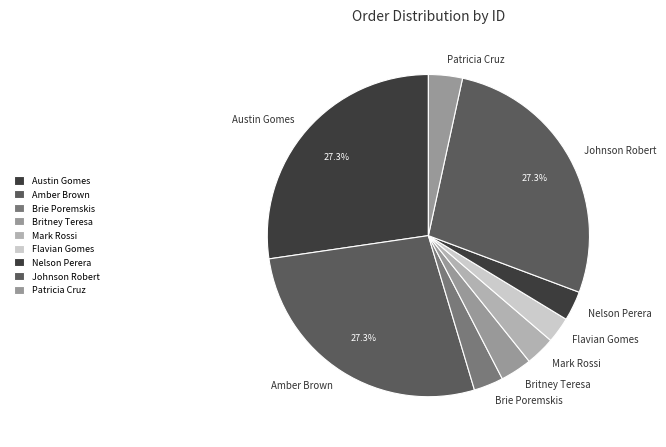

Approximately how many times larger is the value at Patricia Cruz compared to Nelson Perera?

1.1